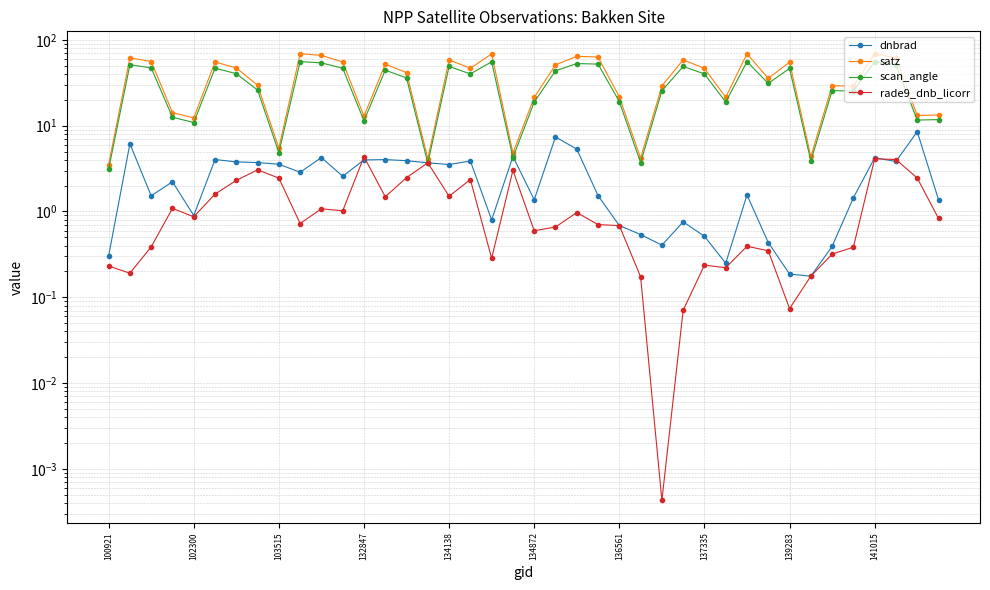

How many lines are shown in the chart?

4